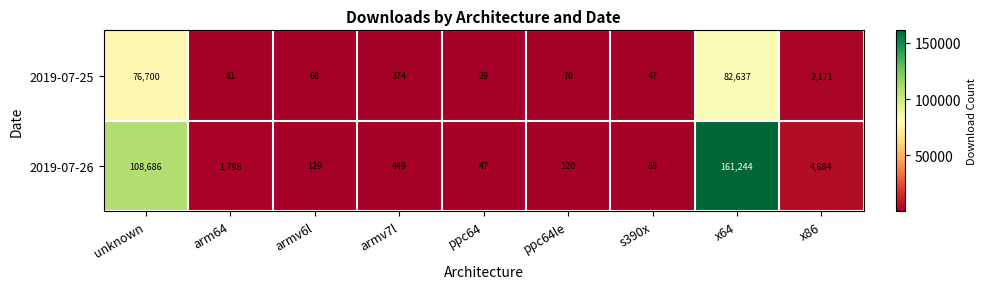

True or false: 2019-07-26 has a value of 449 at armv7l.

True